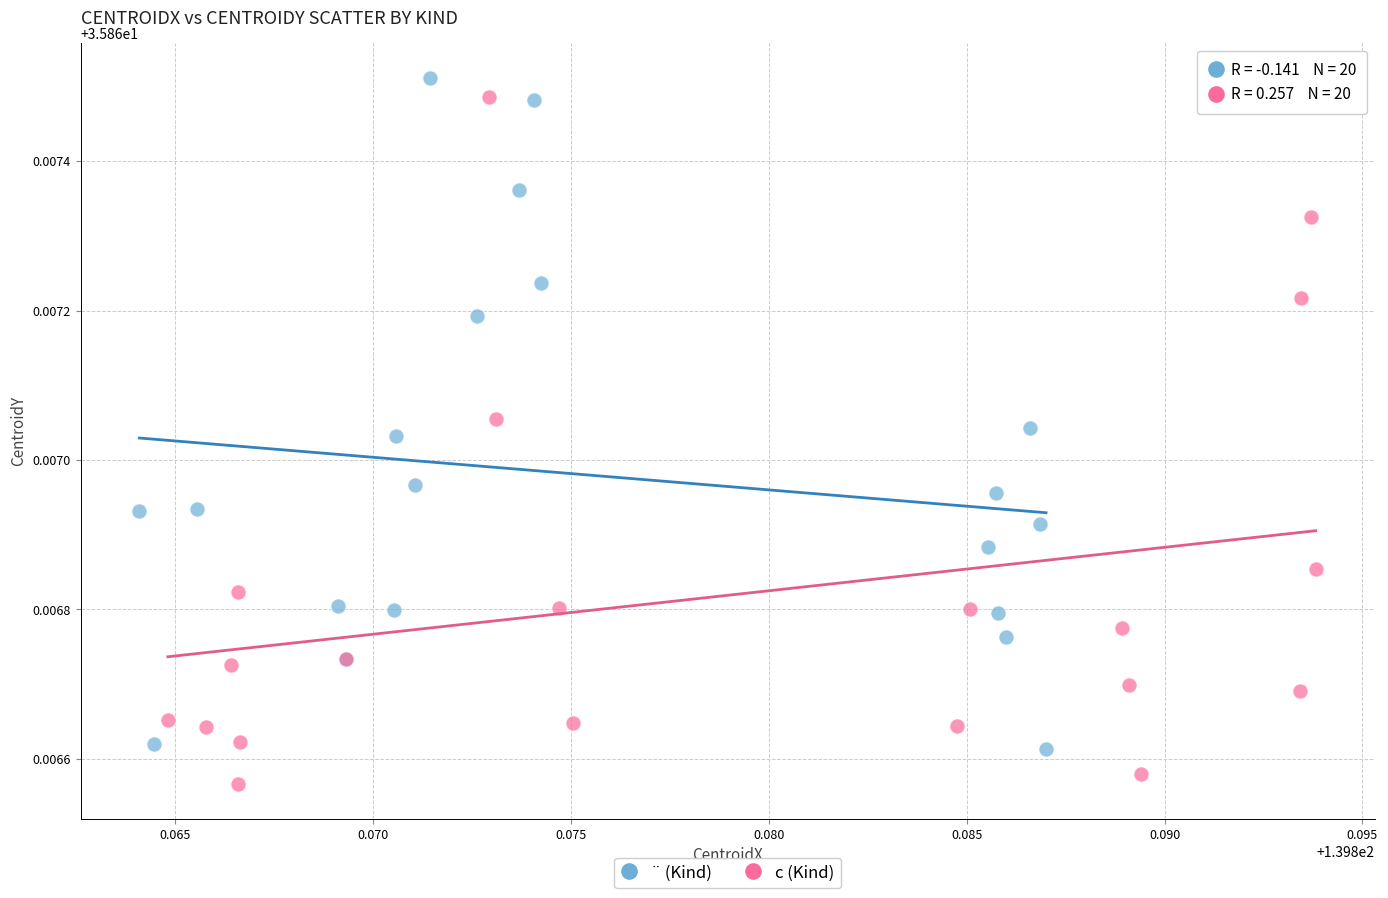

Which series contains the lowest Y value?

c (Kind)